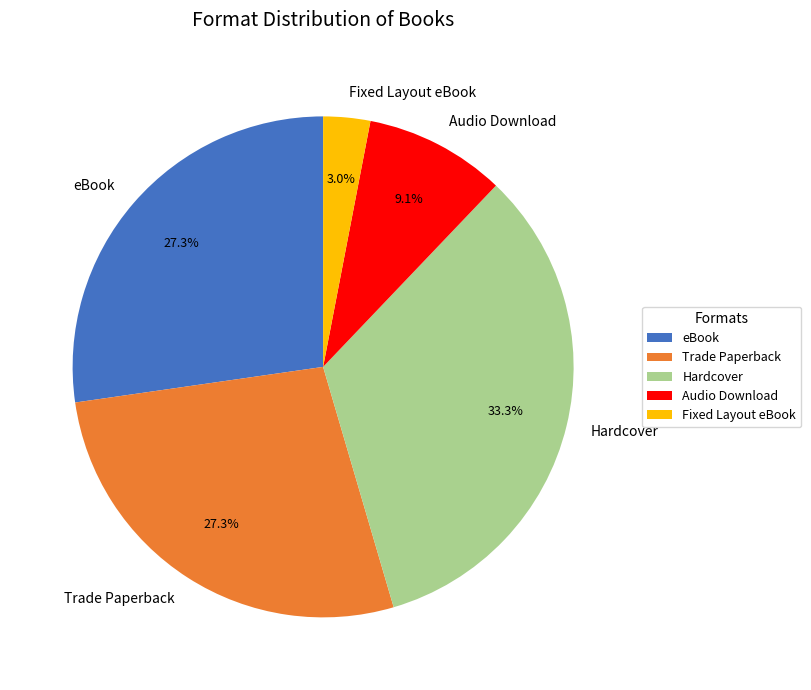

How many segments does this pie chart have?

5